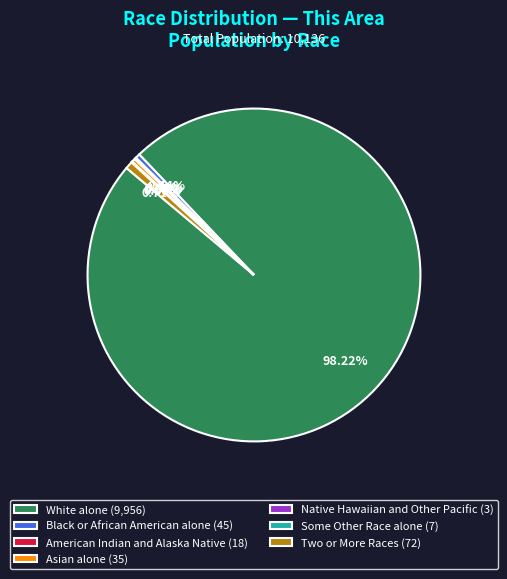

Does any single category account for the majority?

Yes